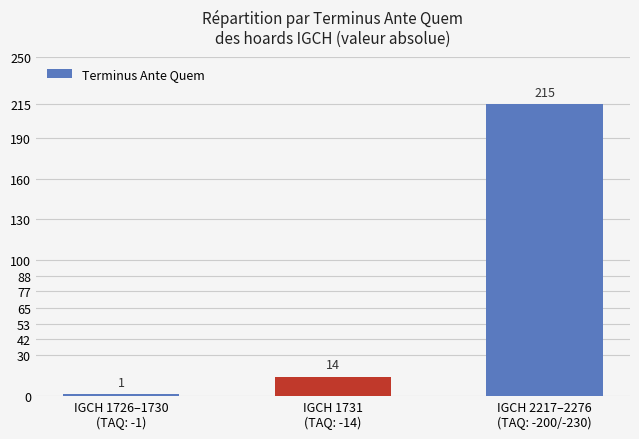

Count the number of categories in the chart.

3